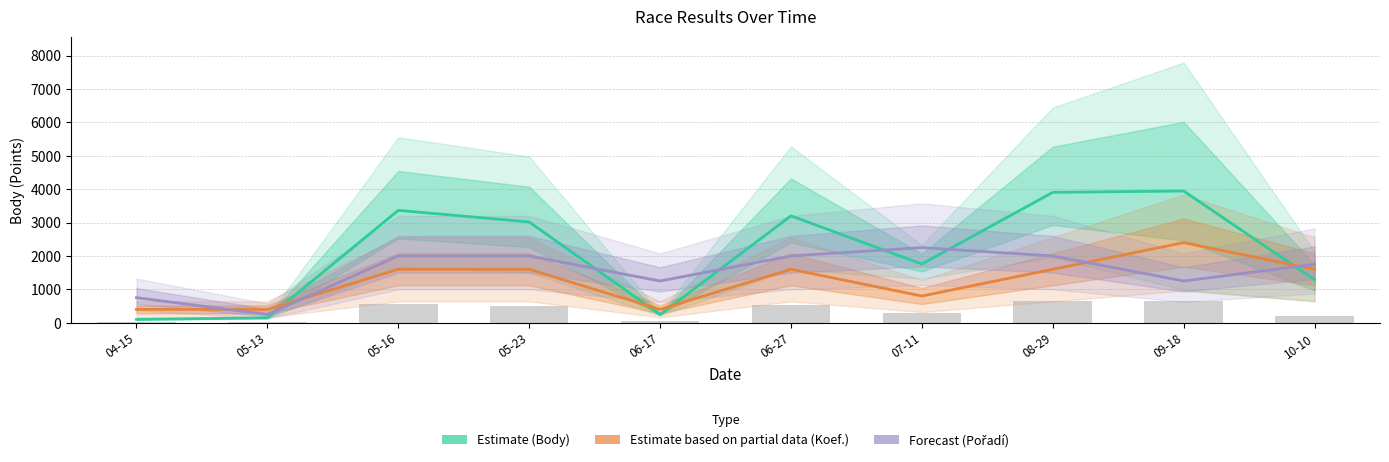

Which category has the lowest value in the Estimate (Body) series?

04-15